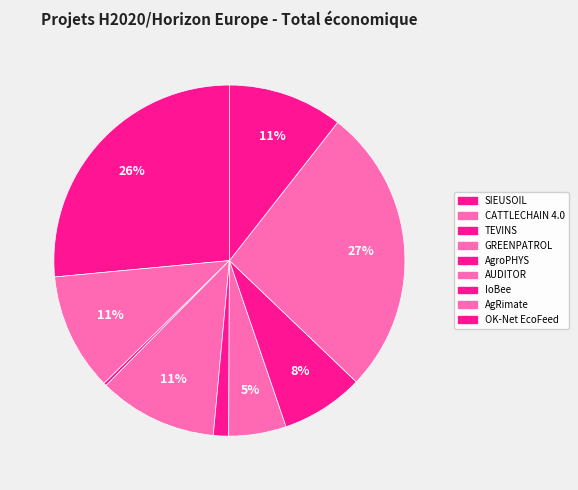

What is the largest slice in the pie chart?

AgRimate